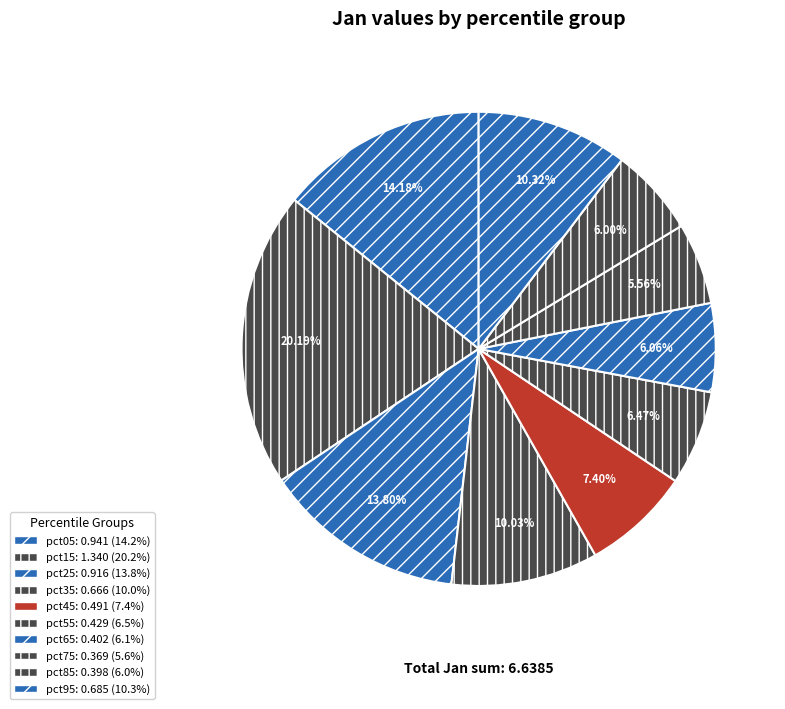

How many slices are in this pie chart?

10